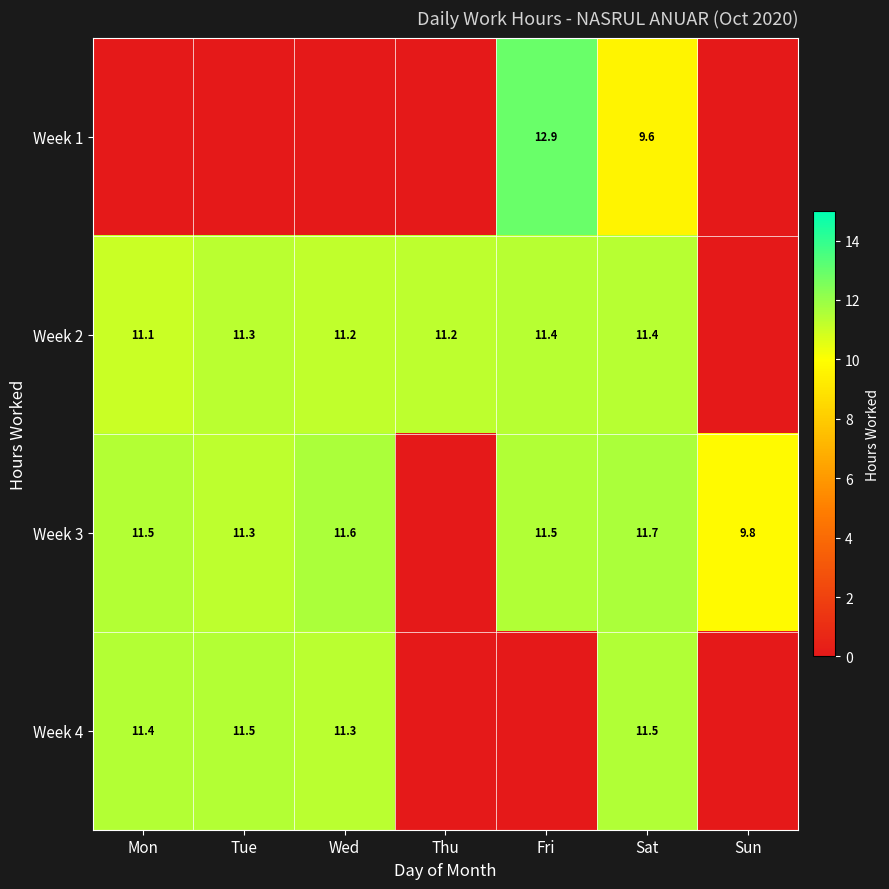

True or false: Week 3 has a value of 6.5 at Sat.

False